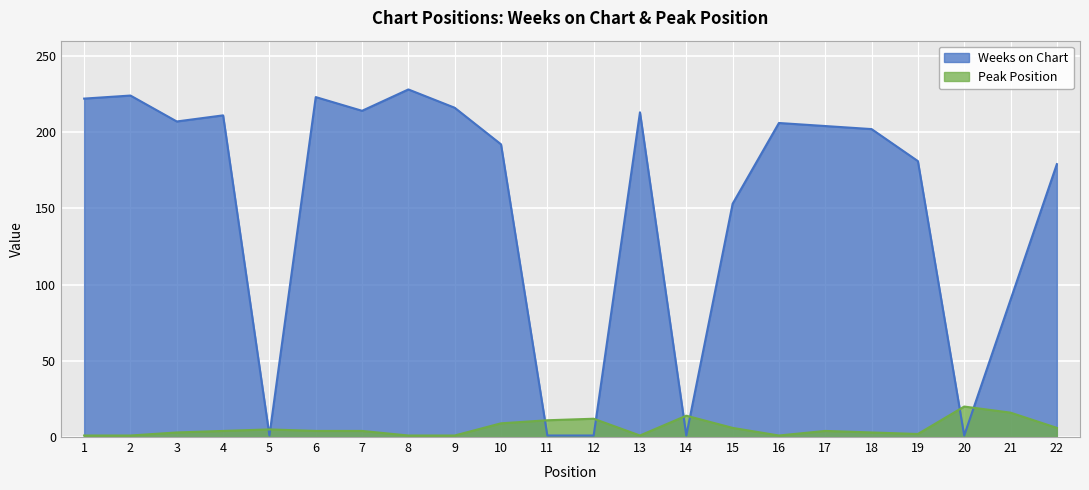

Between 8 and 15, which series saw the biggest shift?

Weeks on Chart